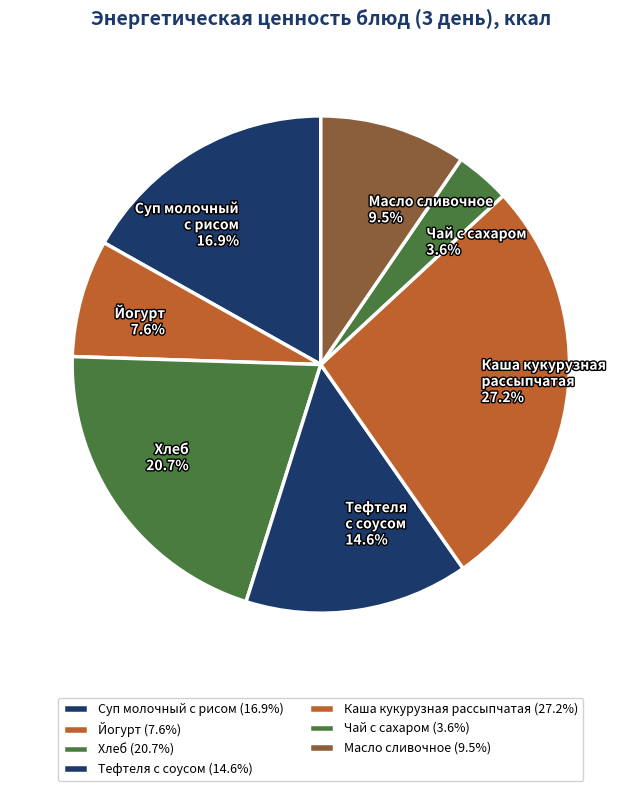

Which has a higher value, Хлеб or Масло сливочное?

Хлеб